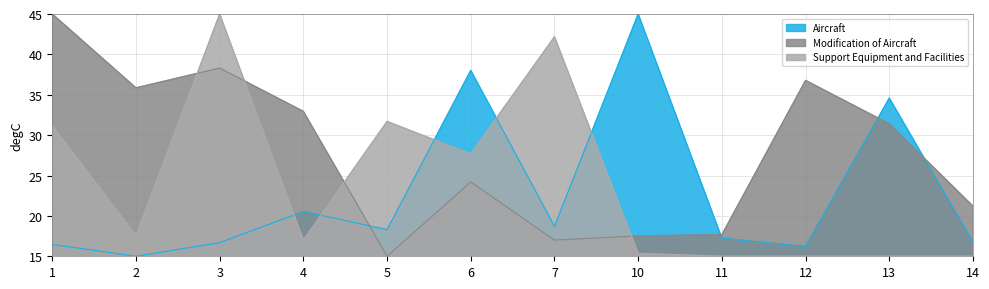

Between 12 and 14, which series saw the biggest shift?

Modification of Aircraft